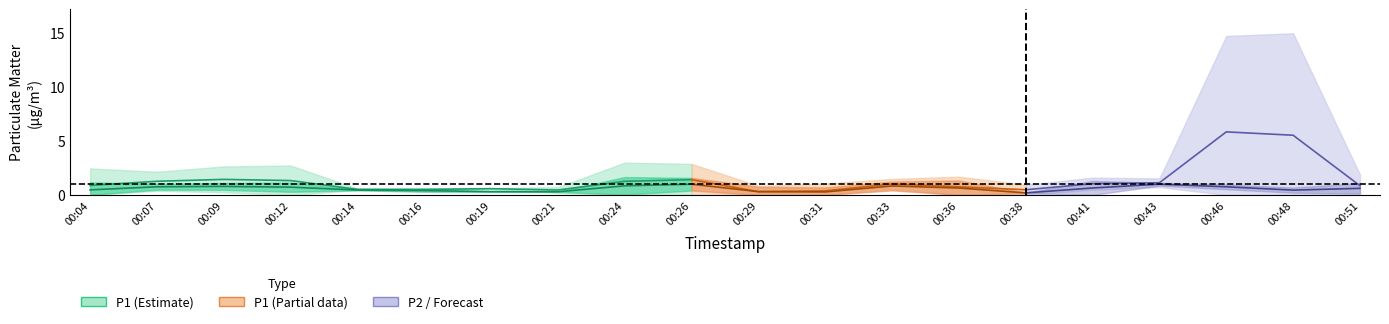

How many lines are shown in the chart?

2